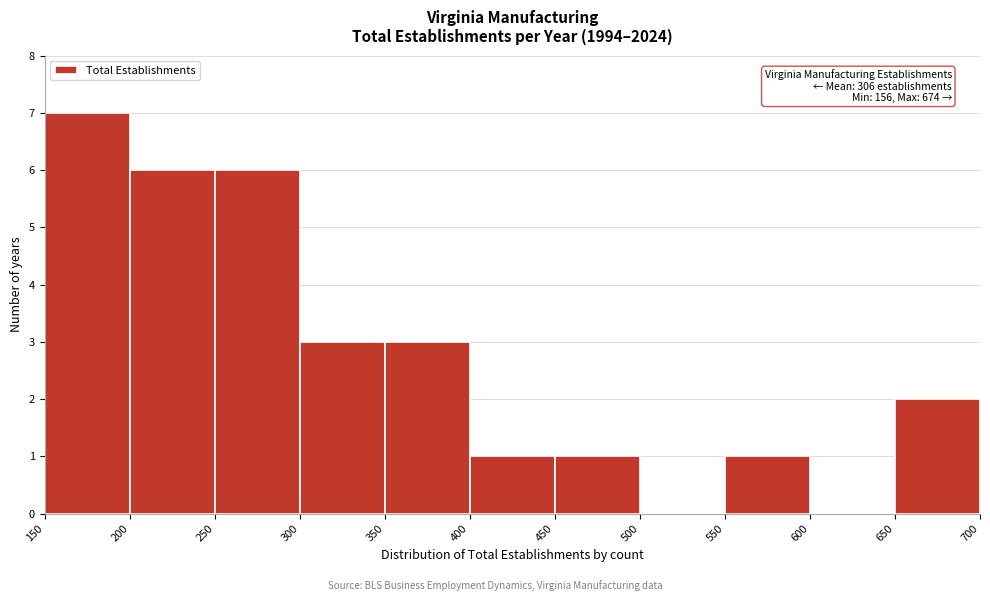

Which range on the x-axis has the tallest bar?

150 to 200